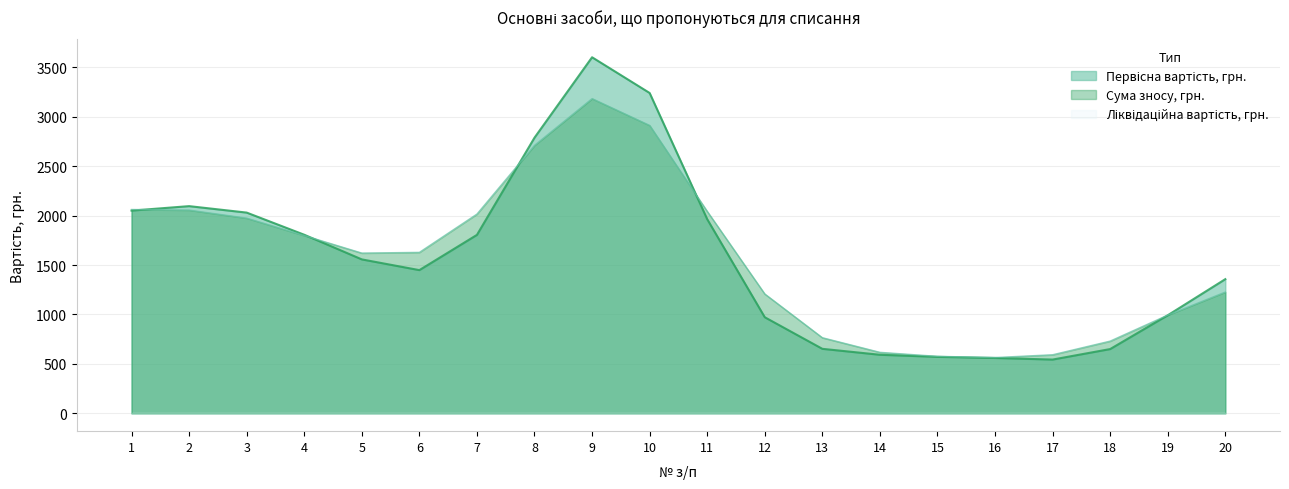

The value of Сума зносу, грн. at 9 is 3182.9. True or false?

True